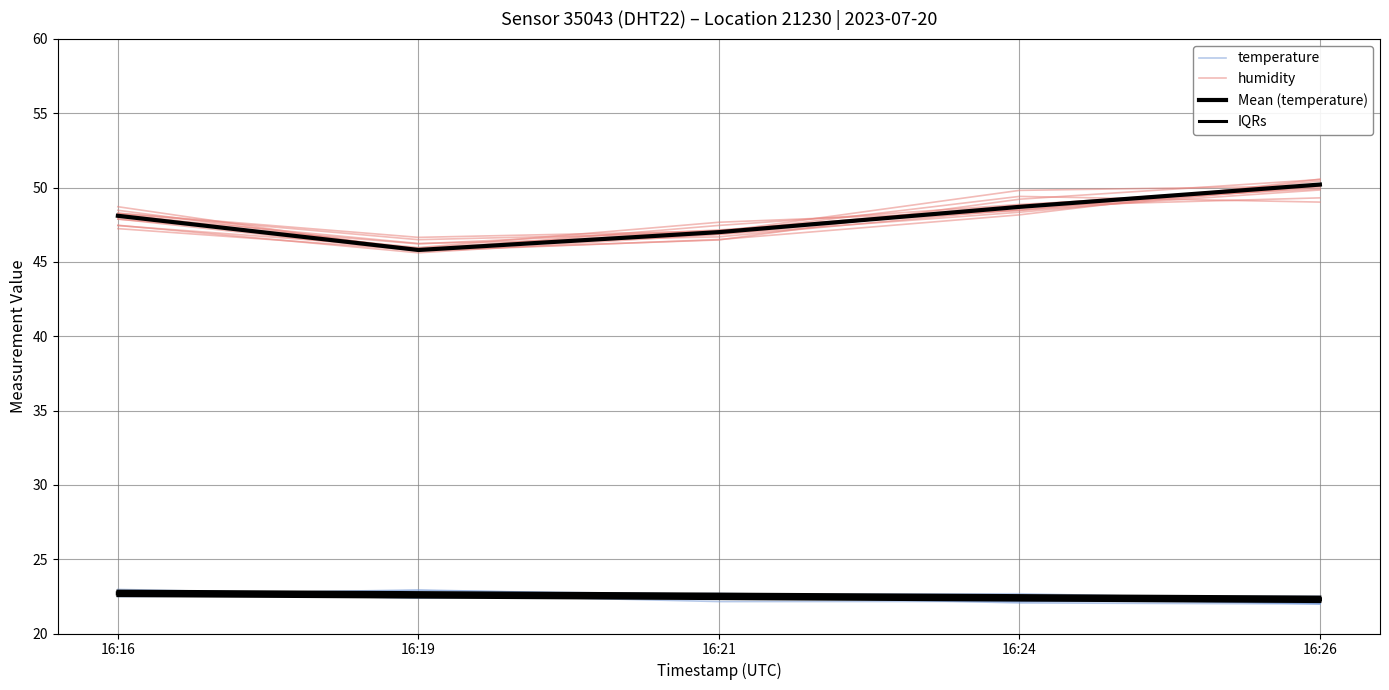

What is the sum of all humidity values?

238.8